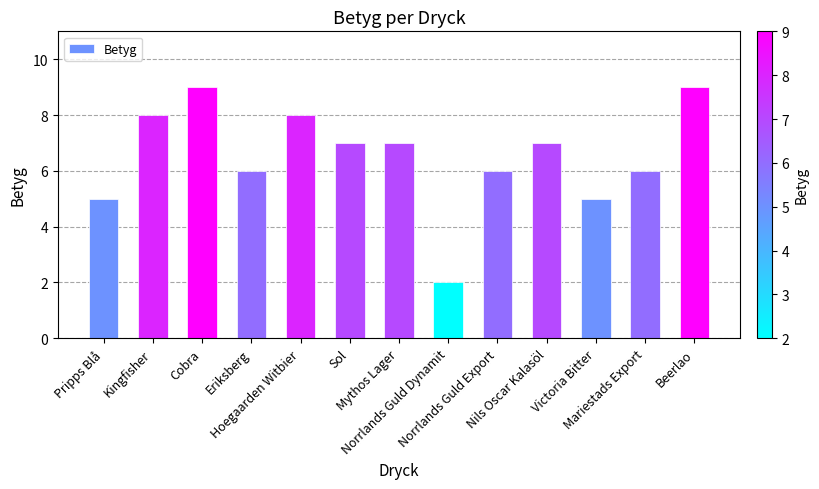

What is the difference between the second highest and second lowest values?

4